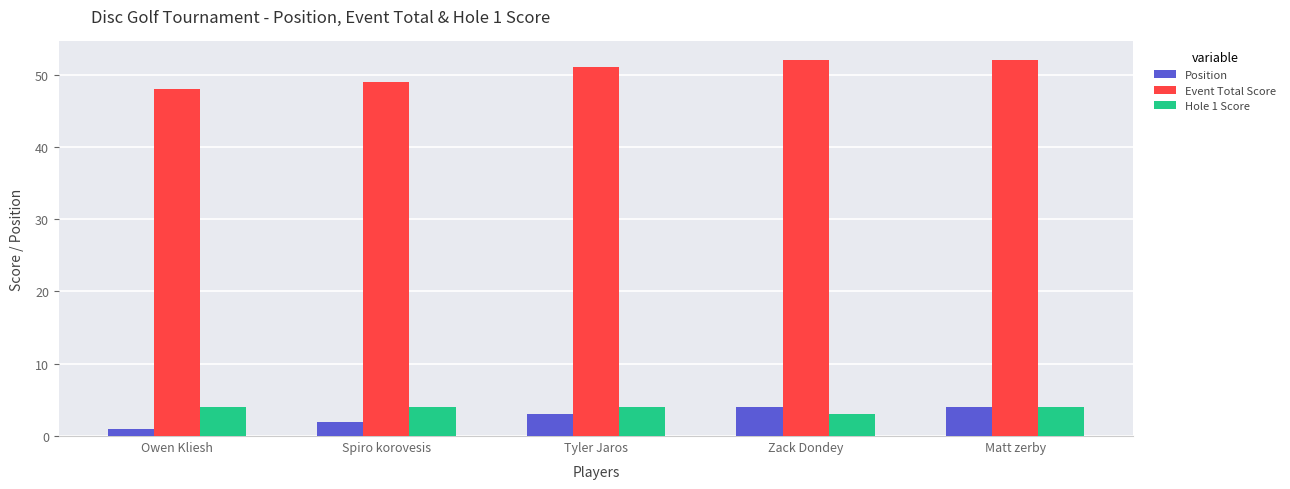

What is the maximum value for Position?

4